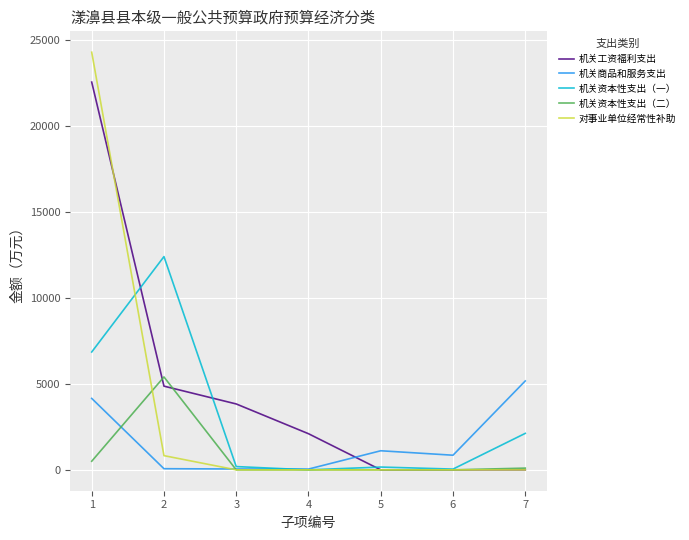

Is this an area chart (filled region under the line)?

No